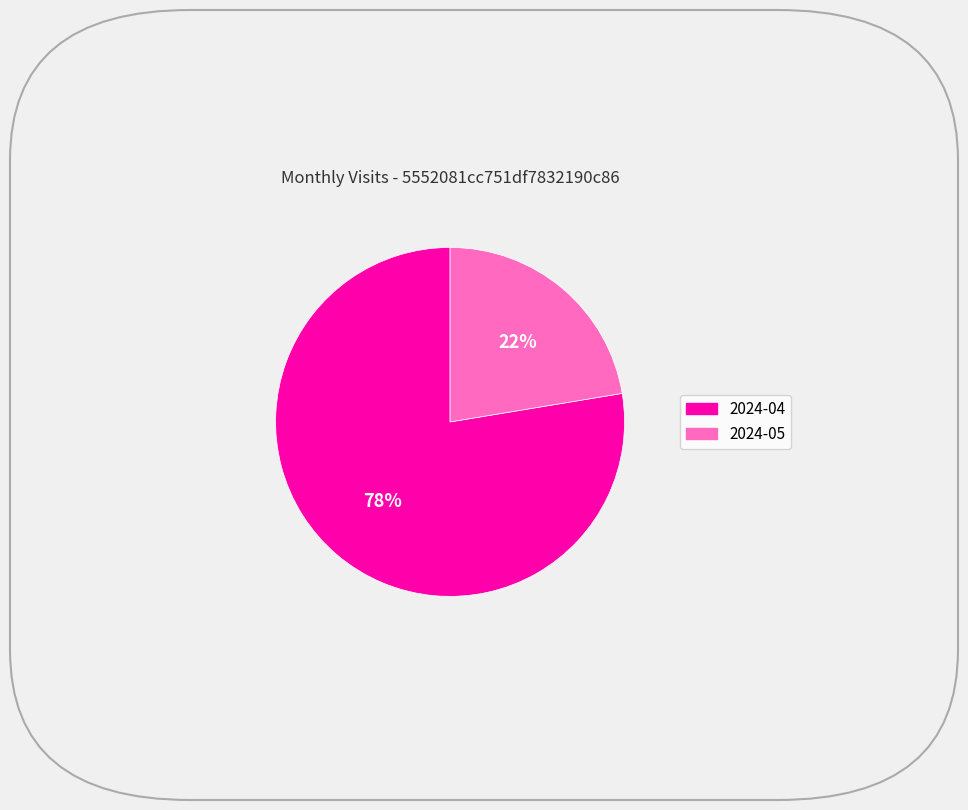

Rank the categories by value from highest to lowest.

2024-04, 2024-05